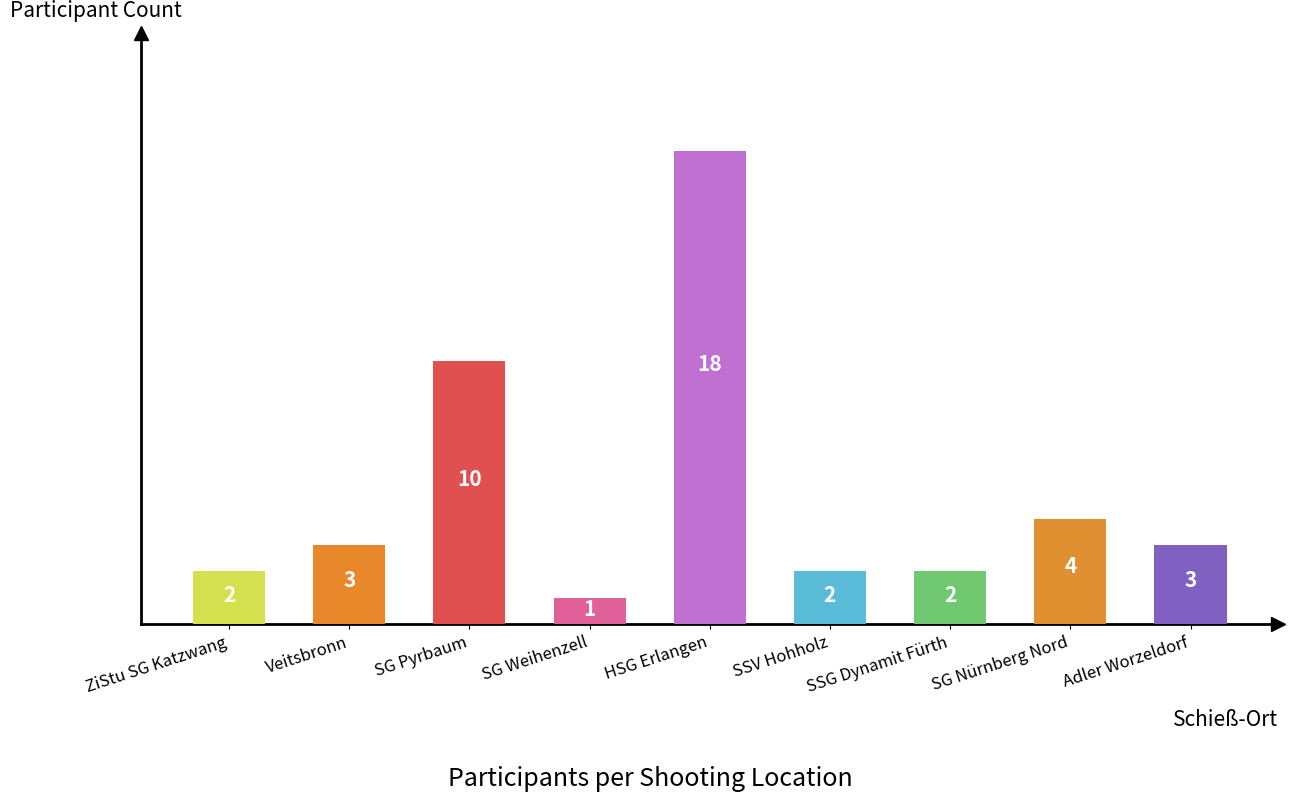

What is the value of the 9th bar from the left?

3